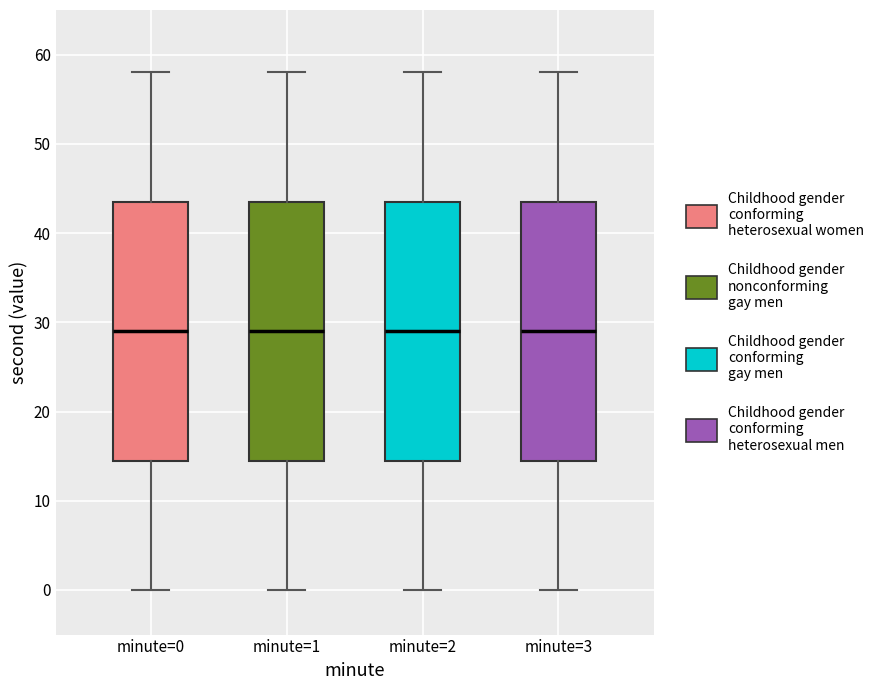

Reading left to right, transcribe this box plot: for each box, give where its median line is, the range the box spans, and where its two whiskers end, as read against the y-axis. The values are not printed on the chart, so give them approximately, as read against the axis.

minute=0: median 29, box 15 to 44, whiskers 0 to 58
minute=1: median 29, box 15 to 44, whiskers 0 to 58
minute=2: median 29, box 15 to 44, whiskers 0 to 58
minute=3: median 29, box 15 to 44, whiskers 0 to 58